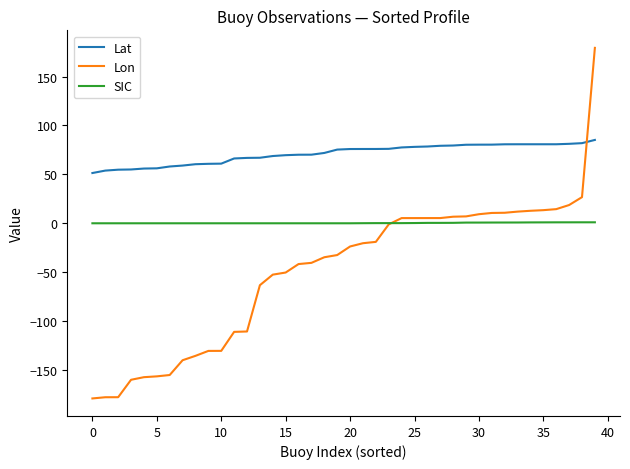

What is the maximum value shown in the chart?

179.3